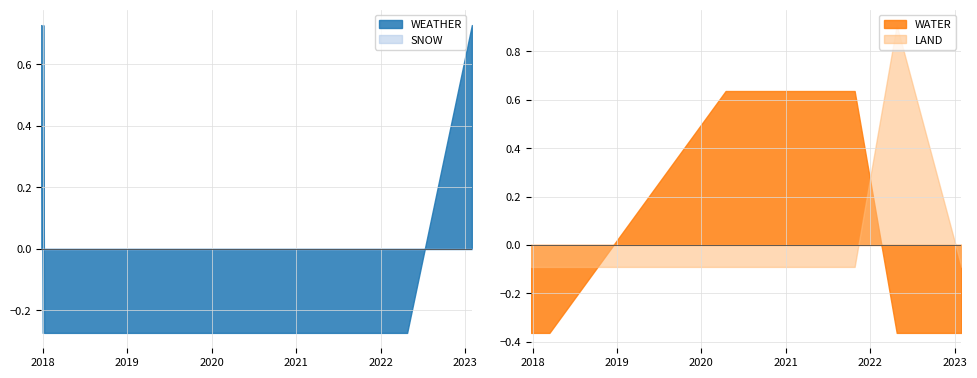

True or false: LAND has more than 1 interior local peaks.

False